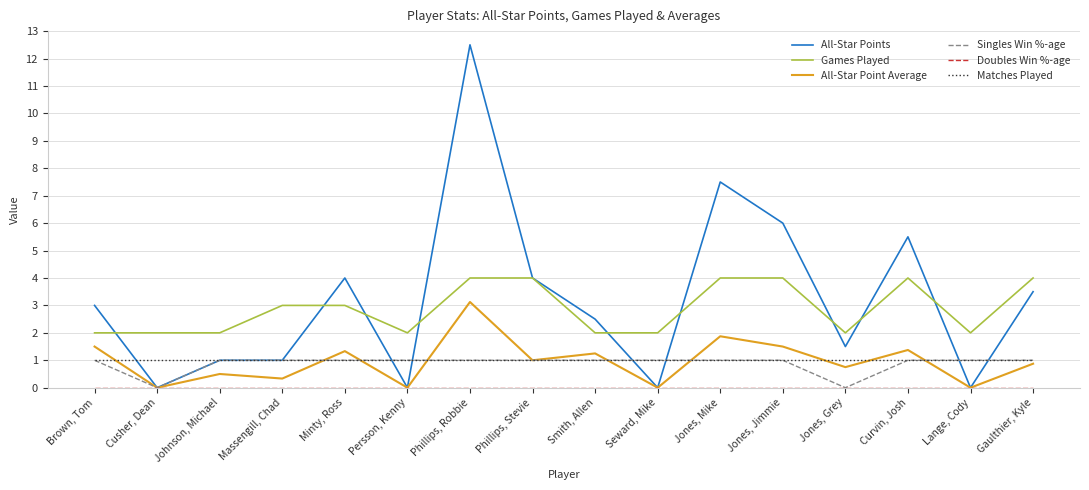

What is the difference between the highest and lowest values at Gaulthier, Kyle?

4.0